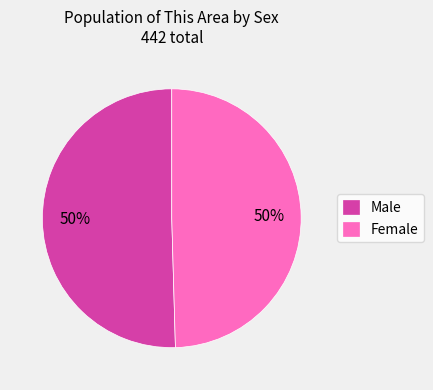

What is the ratio of the value at Female to the value at Male?

1.0